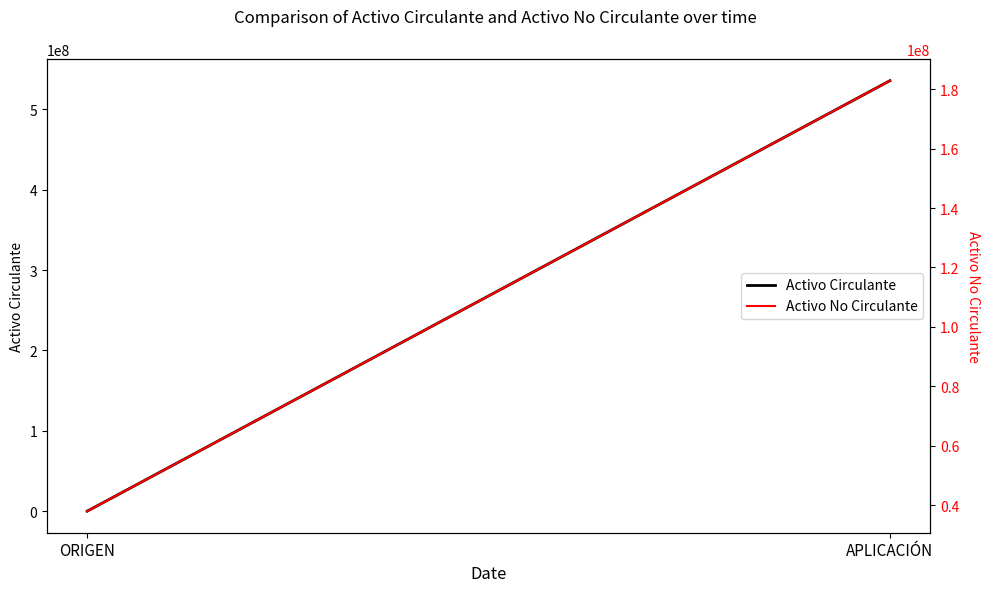

List the series in order of their peak value, lowest first.

Activo No Circulante, Activo Circulante